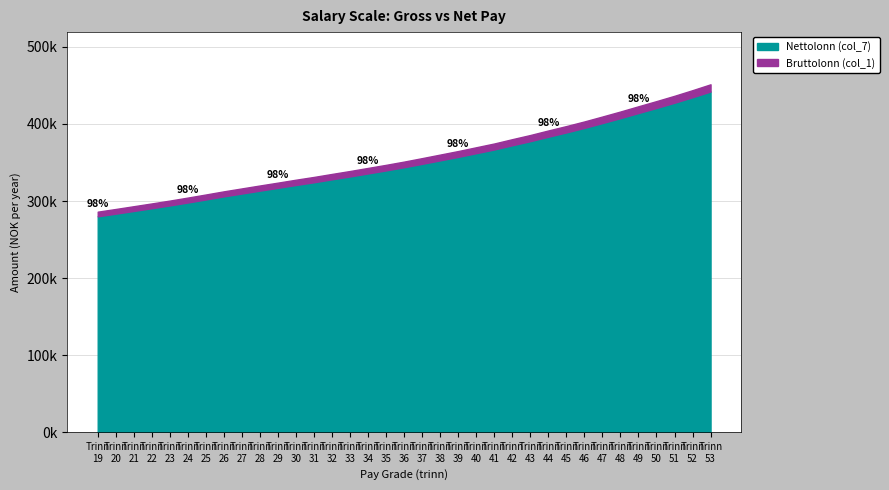

What is the difference between the second highest and minimum values in the Bruttolonn (col_1) series?

157700